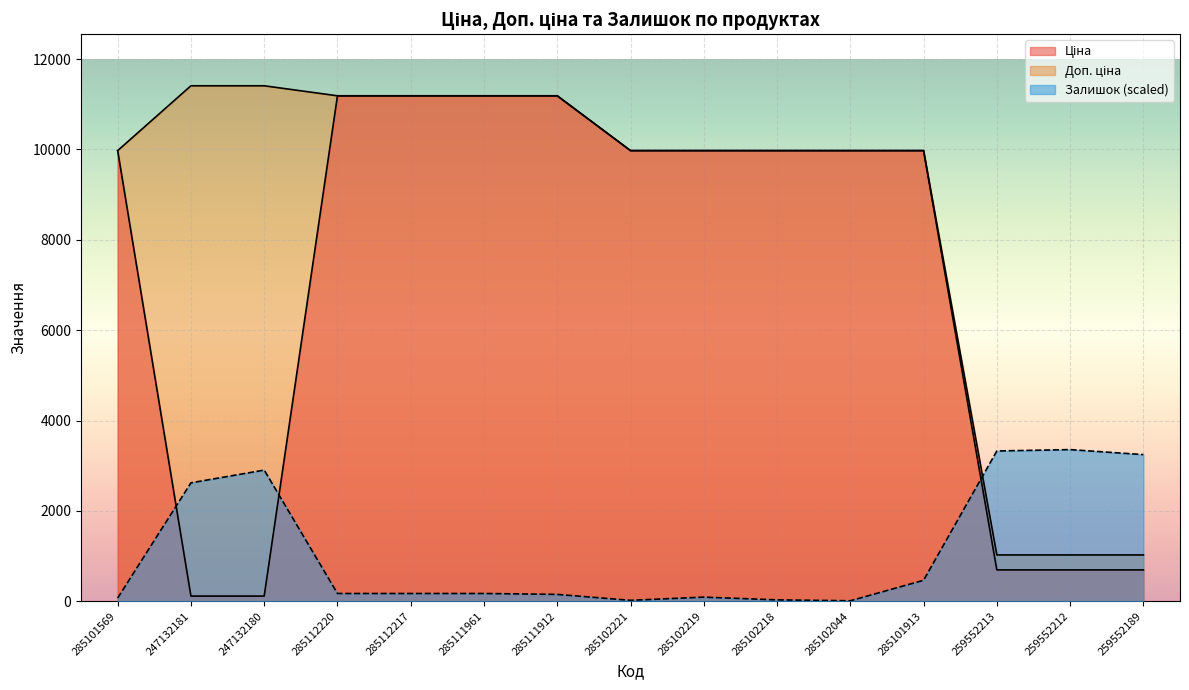

What is the difference between the highest and lowest values at 285101913?

9511.3